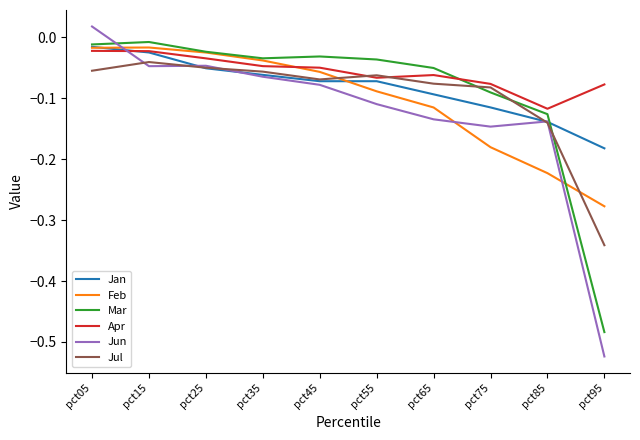

Which series has the largest range (max minus min)?

Jun